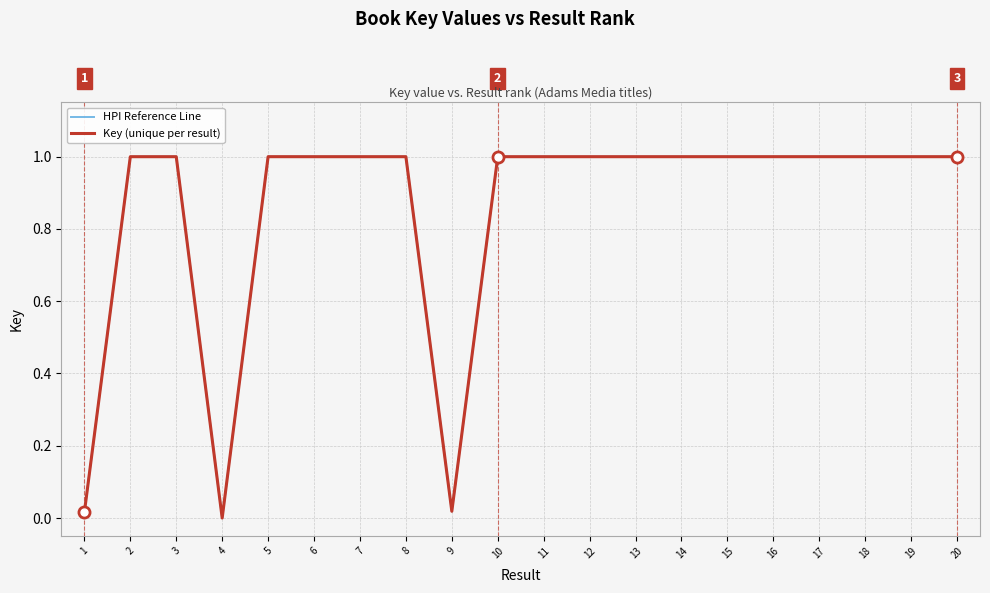

Where is the first local maximum for Key (unique per result)?

2